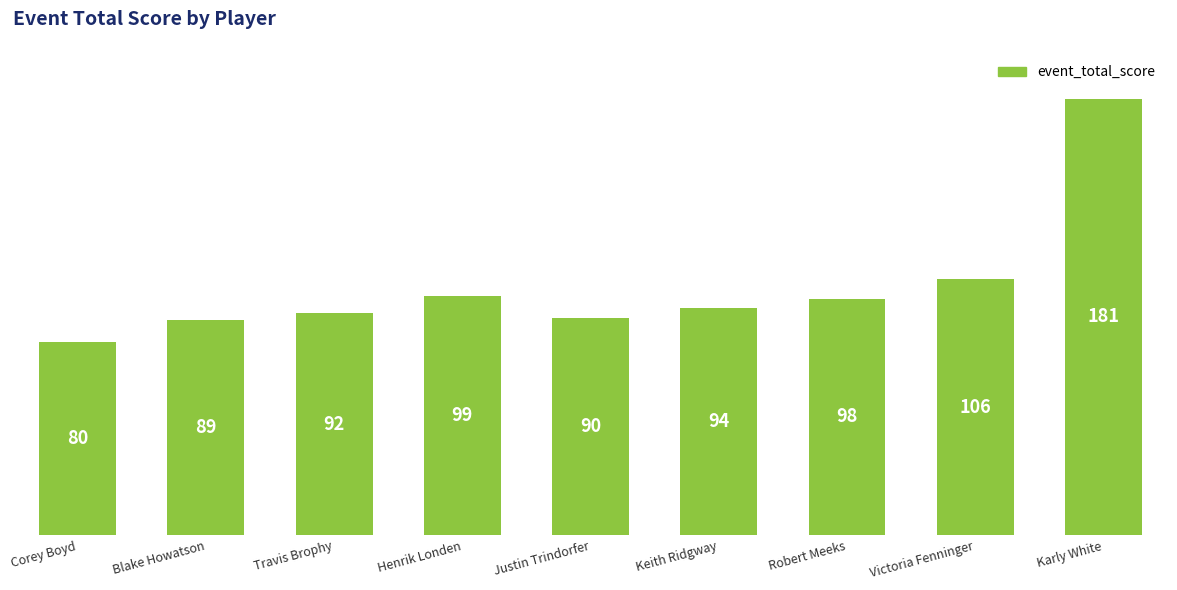

Does the chart contain stacked bars?

No